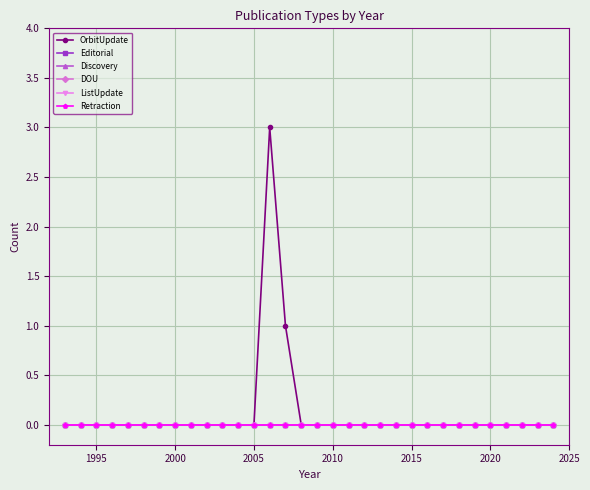

True or false: Retraction and Discovery intersect in this chart.

False